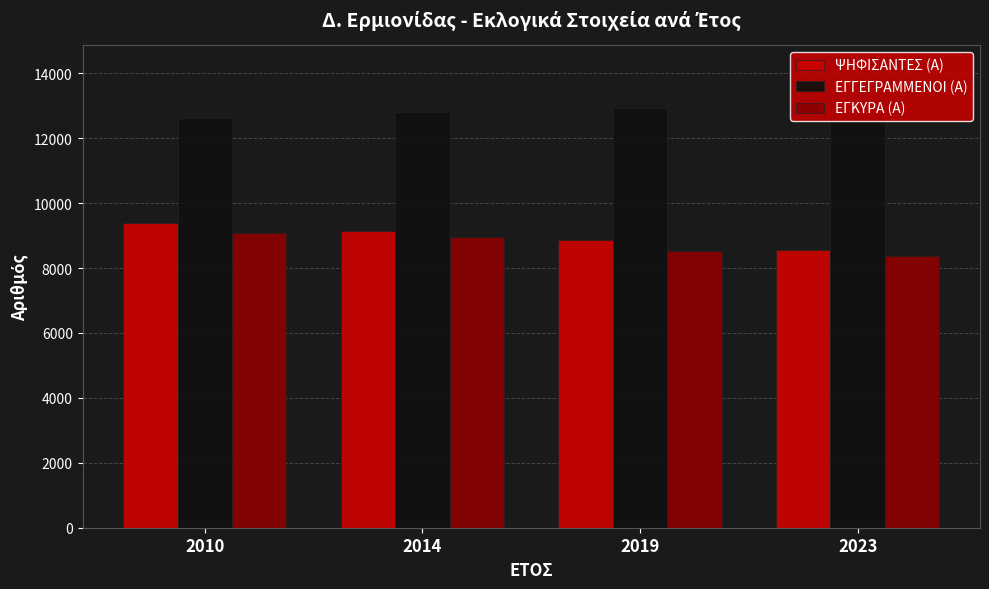

How many categories are shown in the chart?

4